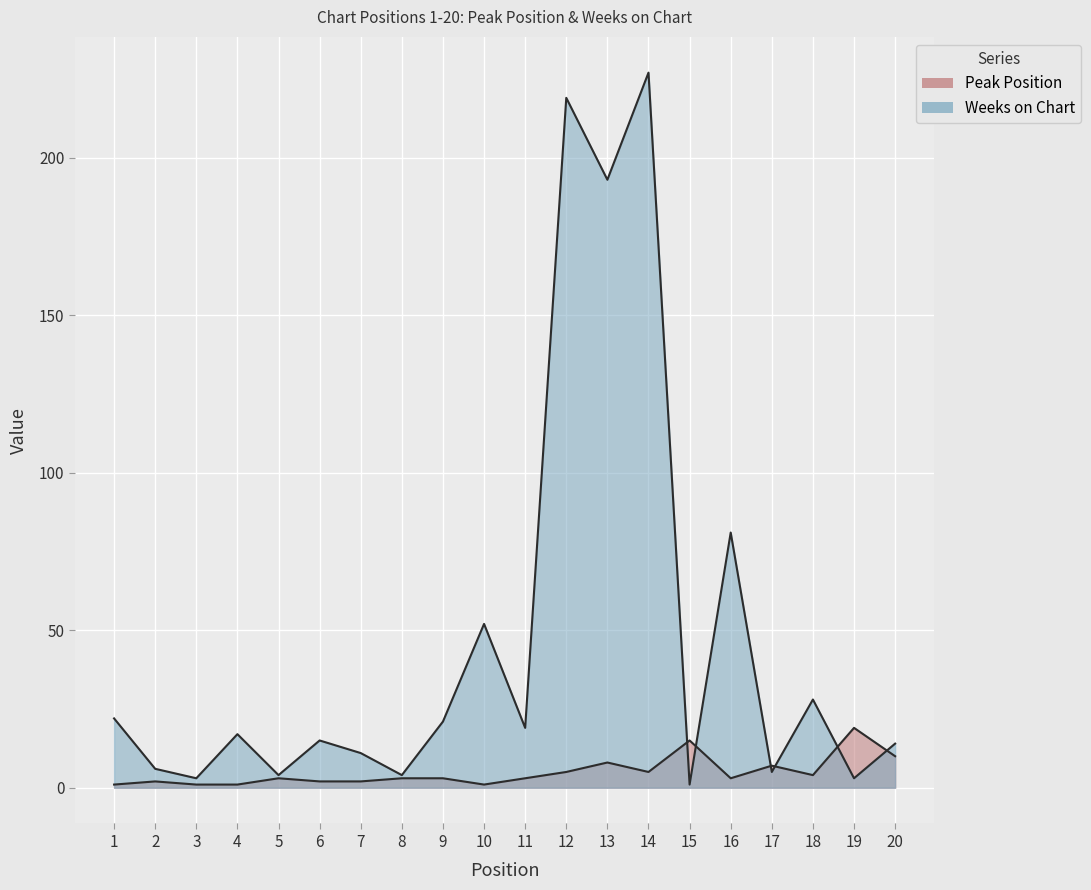

What is the sum of the Peak Position values at 1 and 12?

6